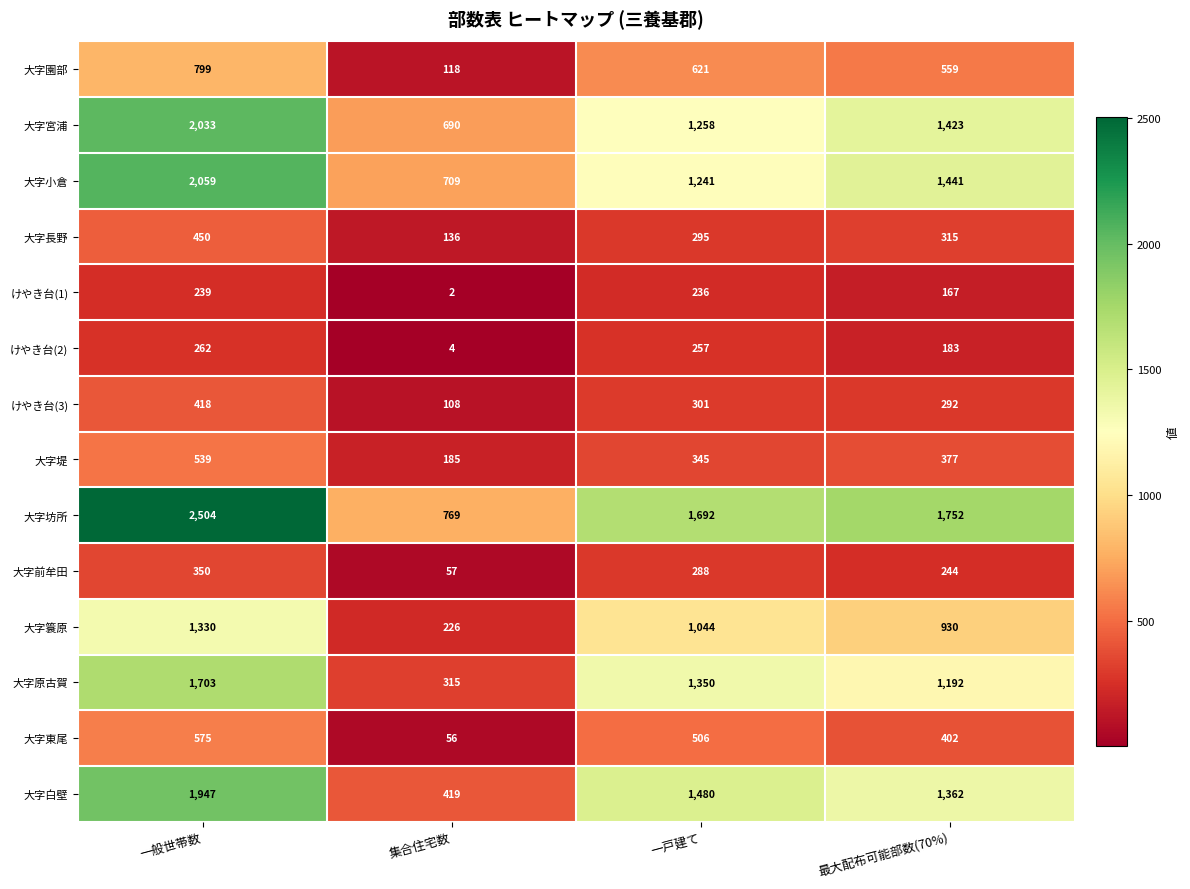

The value of 大字原古賀 at 一戸建て is 514. True or false?

False